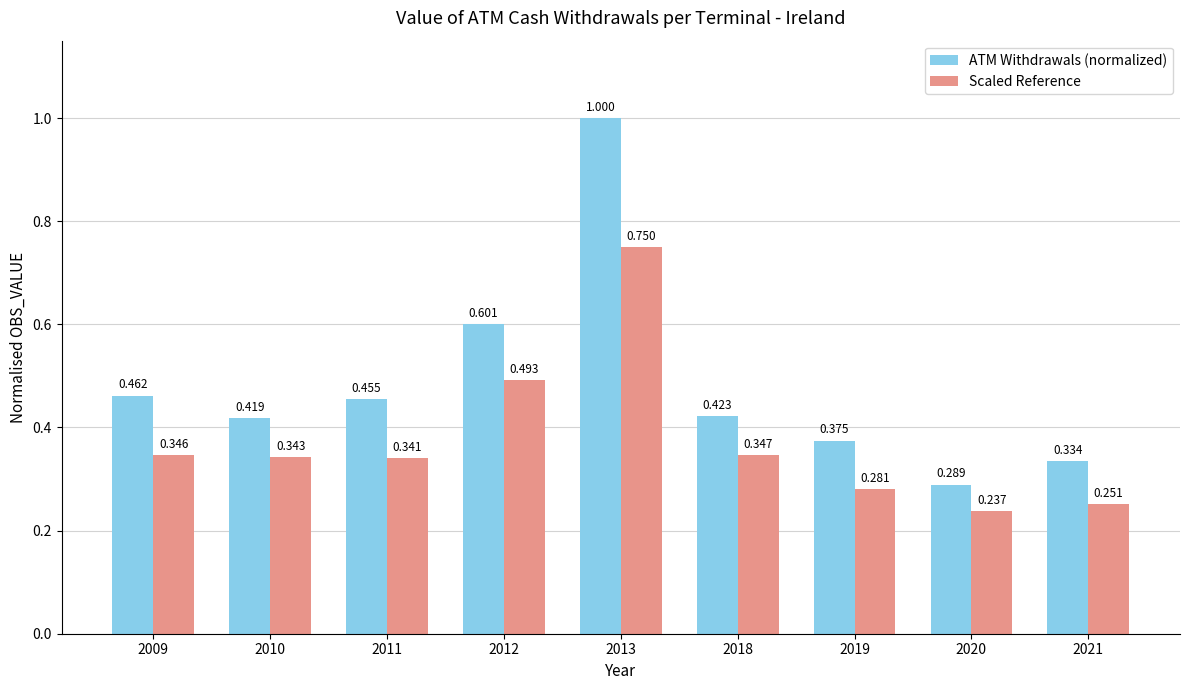

What is the sum of all ATM Withdrawals (normalized) values?

4.4